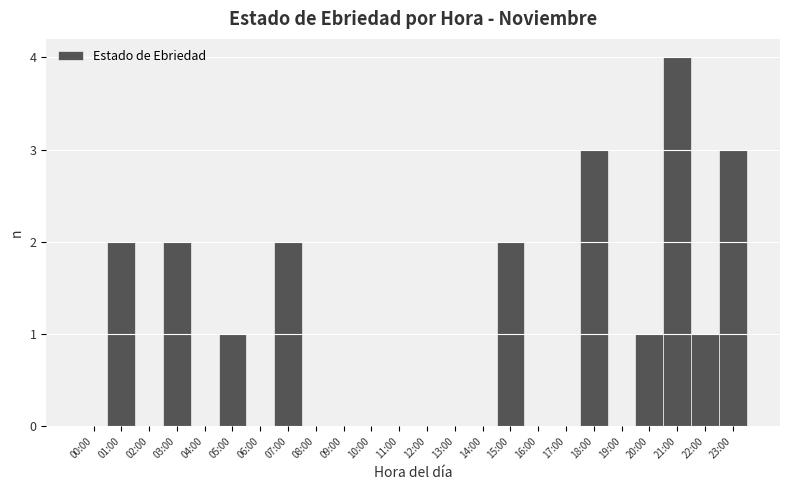

Reading left to right, list all the values displayed in this chart.

00:00=0	01:00=2	02:00=0	03:00=2	04:00=0	05:00=1	06:00=0	07:00=2	08:00=0	09:00=0	10:00=0	11:00=0	12:00=0	13:00=0	14:00=0	15:00=2	16:00=0	17:00=0	18:00=3	19:00=0	20:00=1	21:00=4	22:00=1	23:00=3